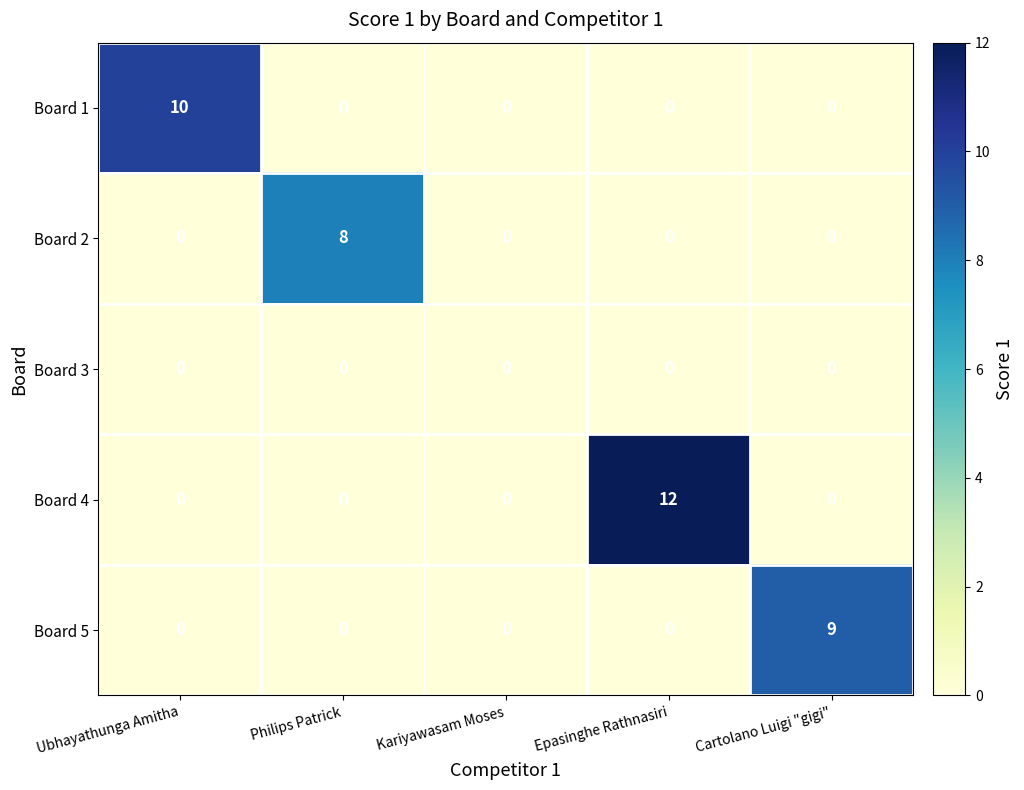

What is the total value across all series at Epasinghe Rathnasiri?

12